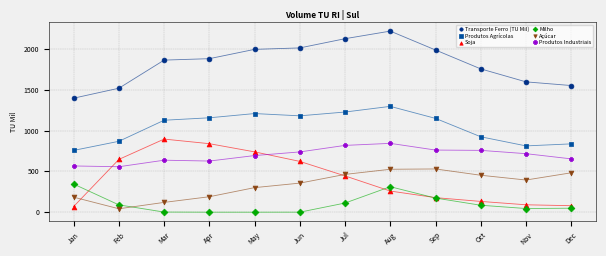

Which series reaches the maximum Y coordinate?

Transporte Ferro (TU Mil)